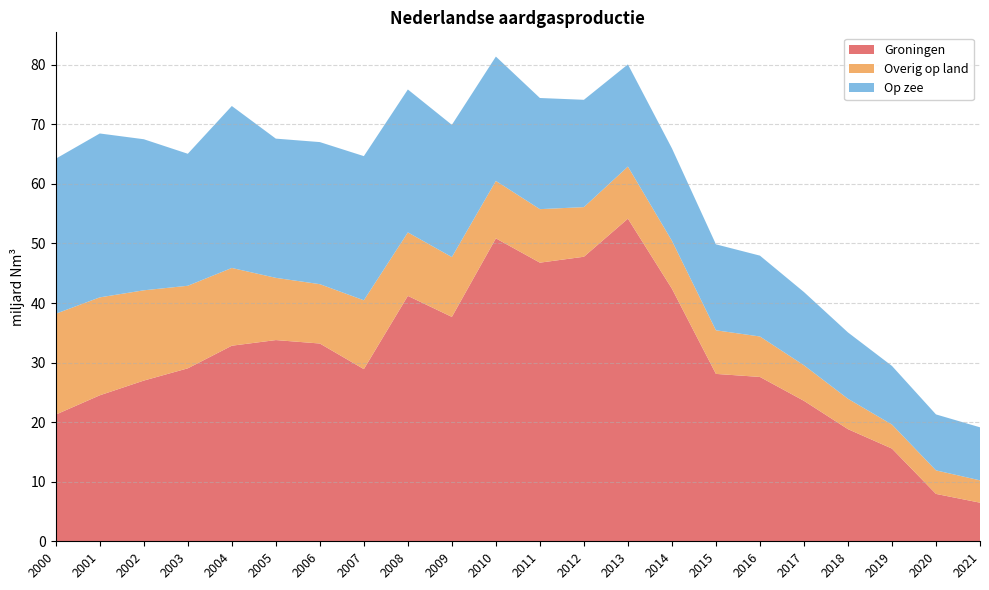

Reading left to right, what are all the values shown in this chart?

Groningen: 21.3	24.5	27.0	29.0	32.8	33.8	33.2	28.9	41.2	37.7	50.9	46.8	47.8	54.2	42.4	28.1	27.6	23.6	18.8	15.6	8.0	6.5
Overig op land: 16.9	16.4	15.2	13.9	13.1	10.4	10.0	11.6	10.7	10.0	9.6	9.0	8.3	8.7	8.0	7.3	6.8	6.0	5.1	4.0	3.9	3.7
Op zee: 26.0	27.5	25.4	22.2	27.2	23.4	23.9	24.2	24.0	22.2	20.9	18.7	18.0	17.2	15.5	14.4	13.6	12.3	11.1	9.8	9.4	8.9